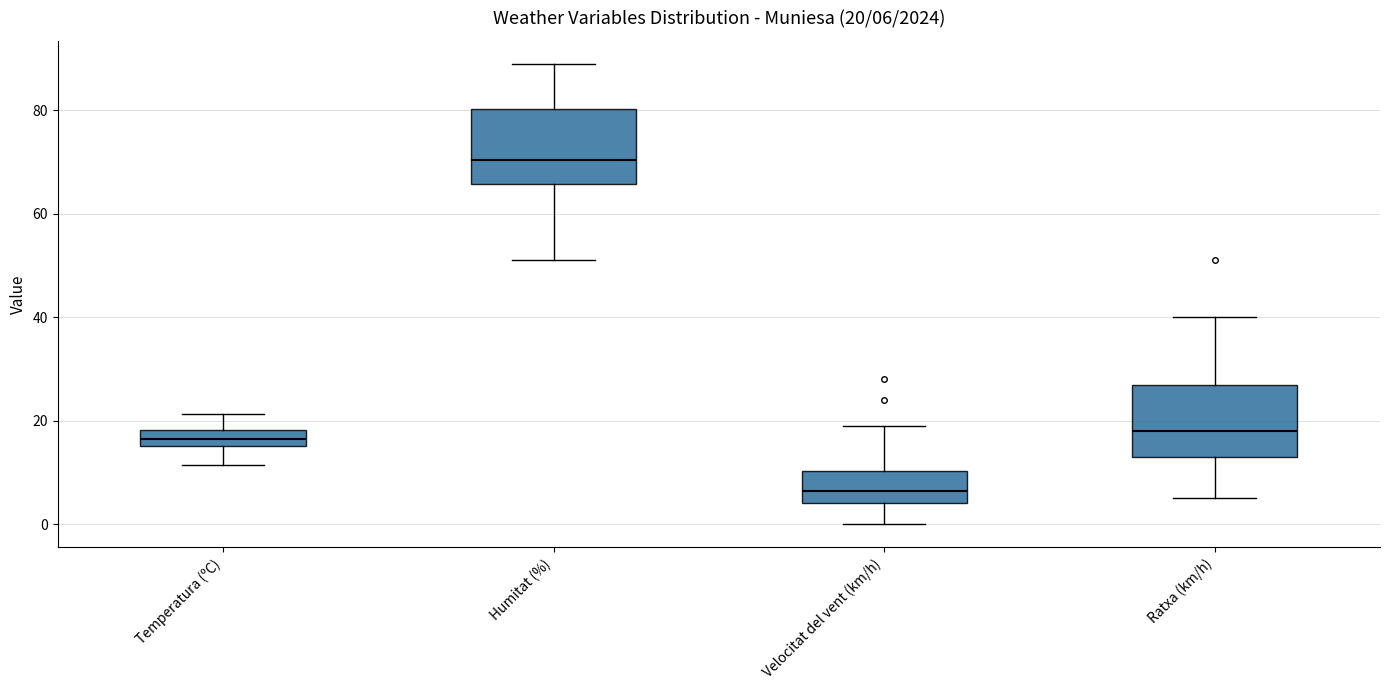

Which box's median line is the highest?

Humitat (%)